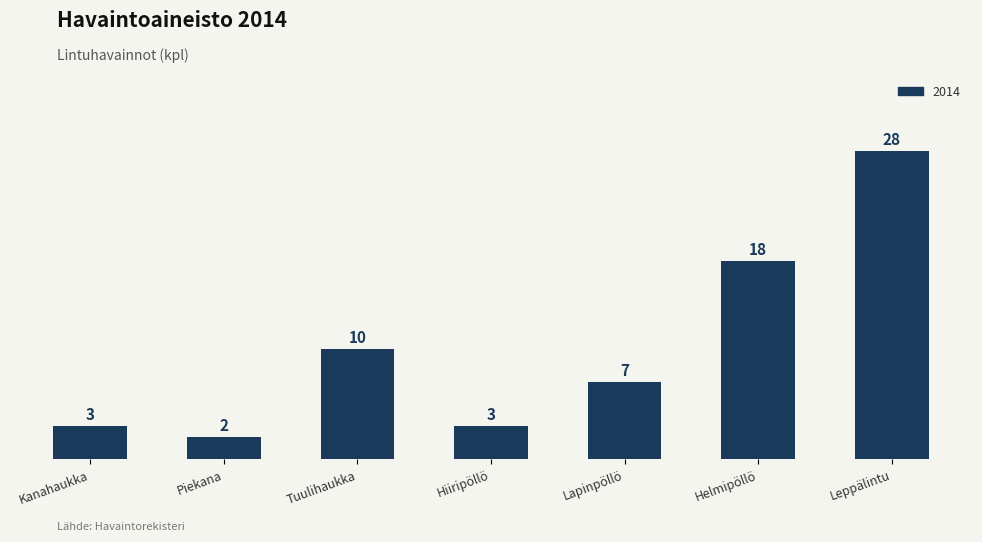

Does the chart contain stacked bars?

No